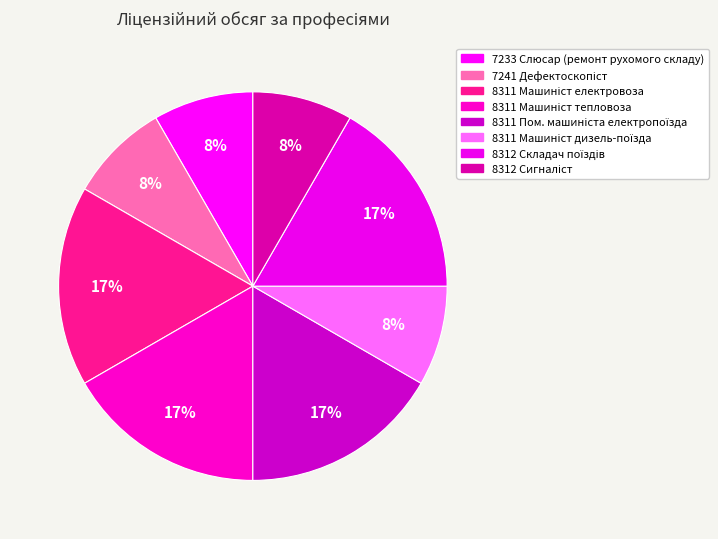

Is there any slice that represents more than half of the pie?

No